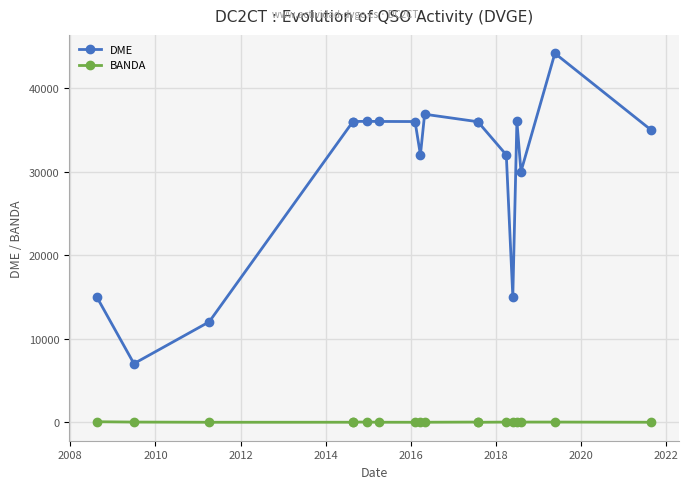

Rank the series by their maximum value, from highest to lowest.

DME, BANDA